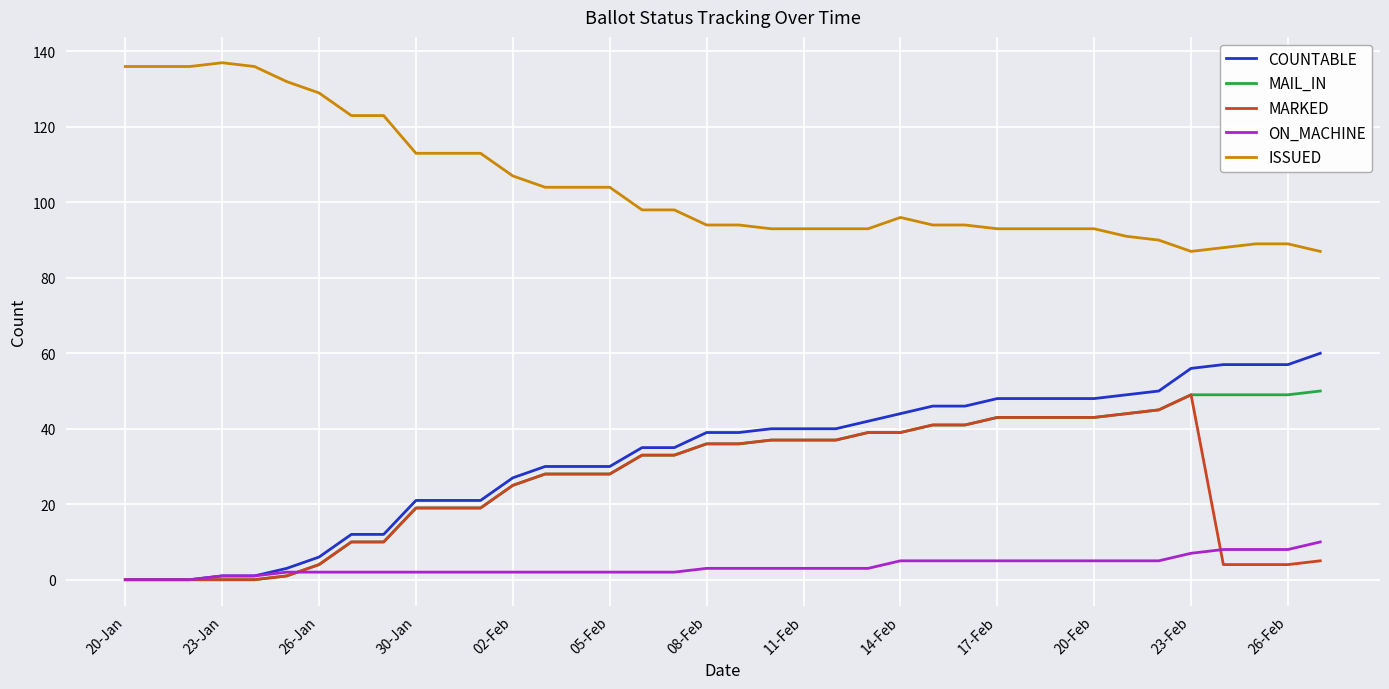

True or false: ON_MACHINE and ISSUED intersect in this chart.

False